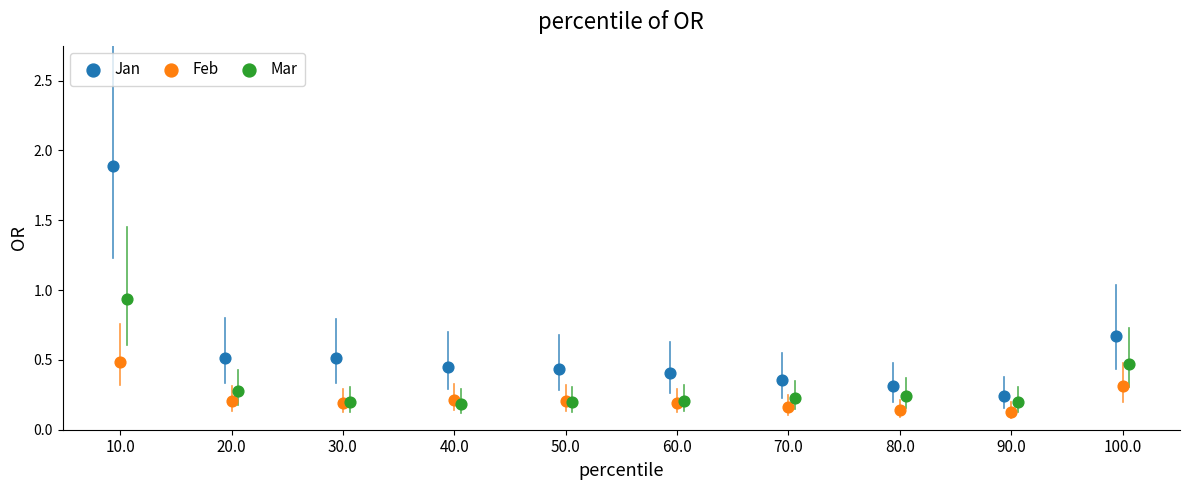

What are all the series names shown in the legend?

Jan, Feb, Mar